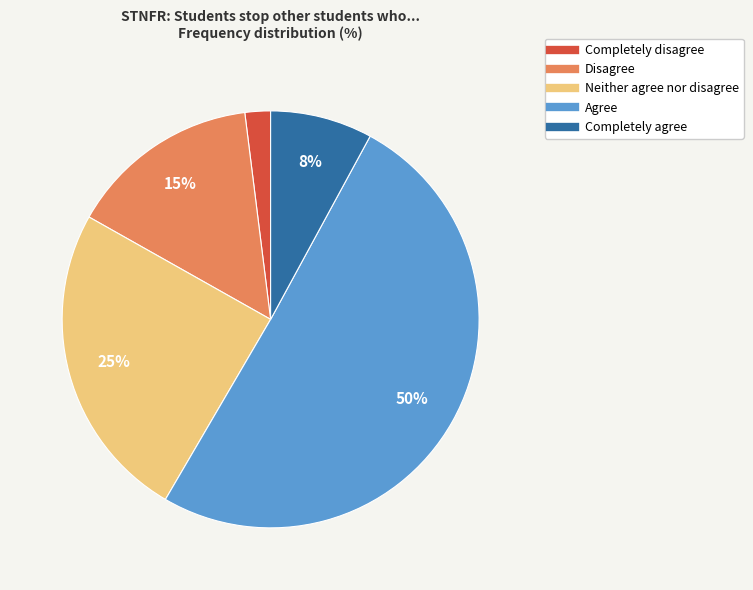

Which has a higher value, Agree or Disagree?

Agree